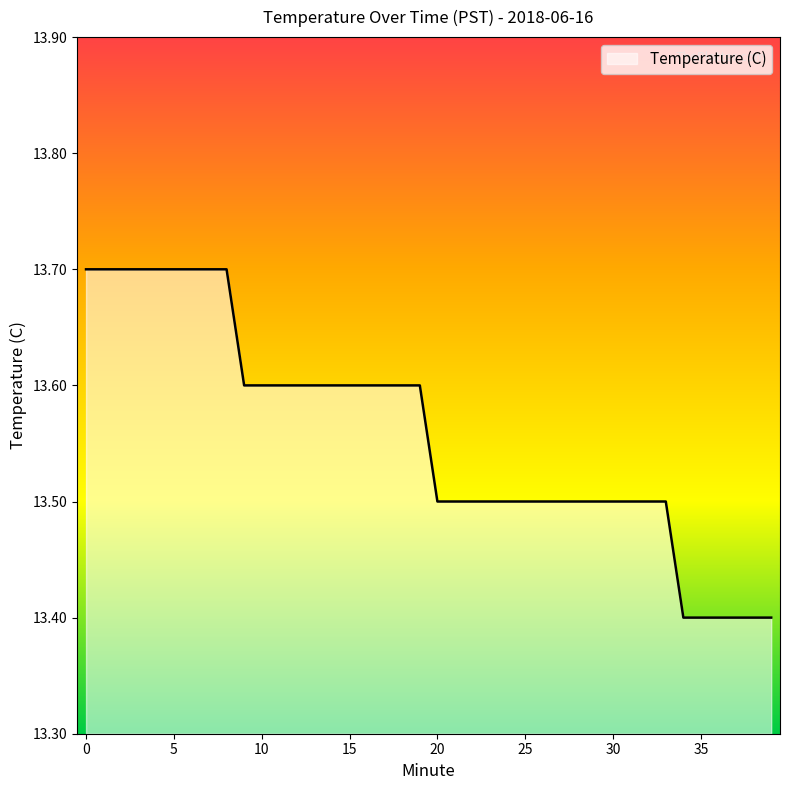

What is the maximum value shown in the chart?

13.7